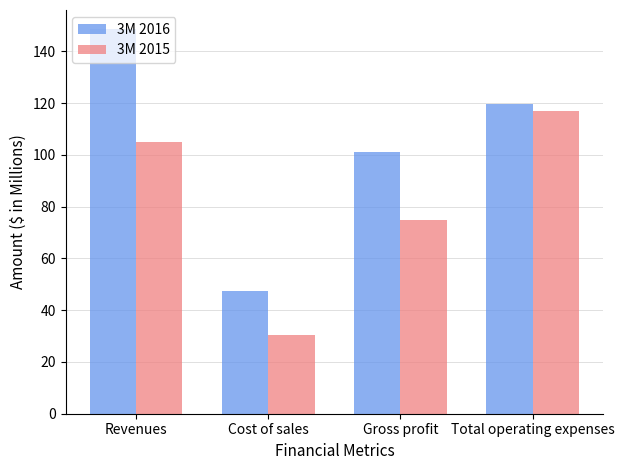

At which label does 3M 2015 first exceed 105?

Revenues